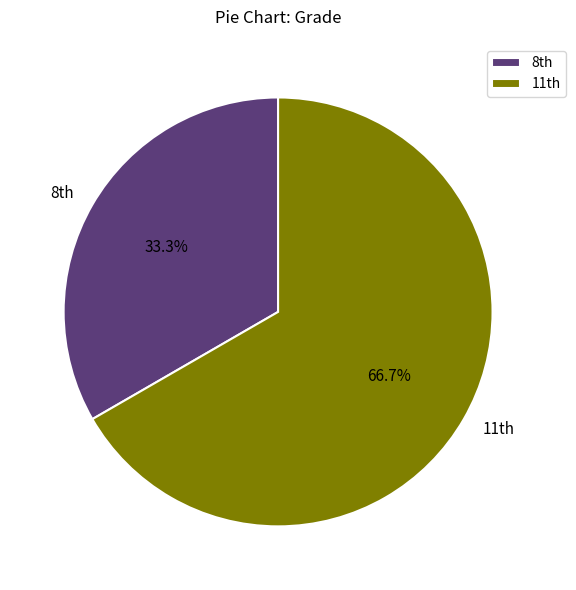

Count the number of slices in the pie.

2